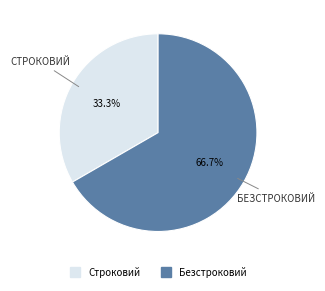

Count the number of slices in the pie.

2